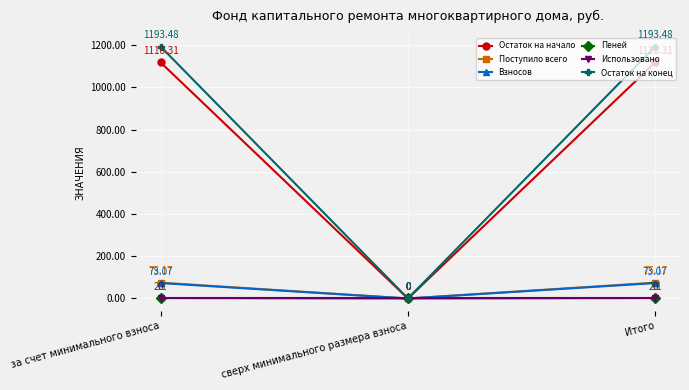

What is the label of the 3rd point from the right?

за счет минимального взноса